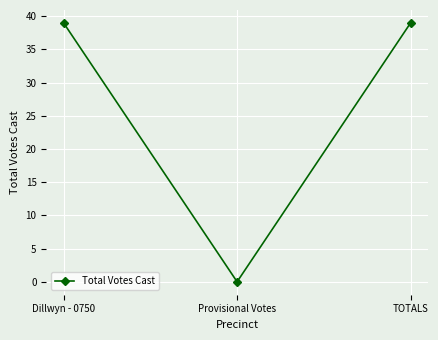

What position from the left is Provisional Votes?

2